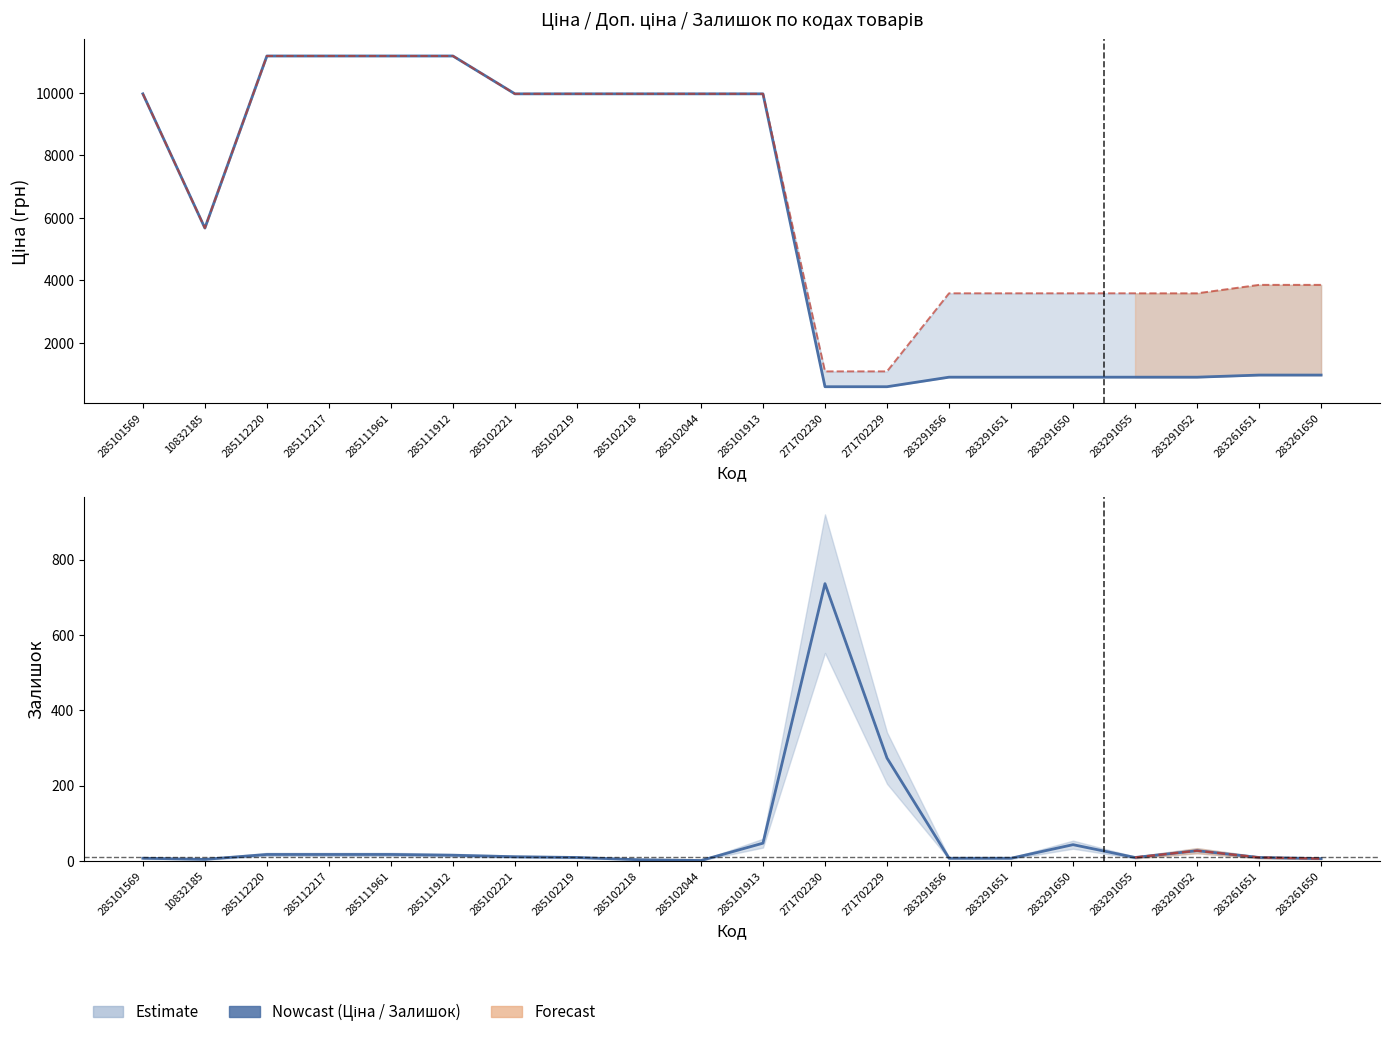

True or false: Ціна has more than 1 points higher than both neighbors.

False